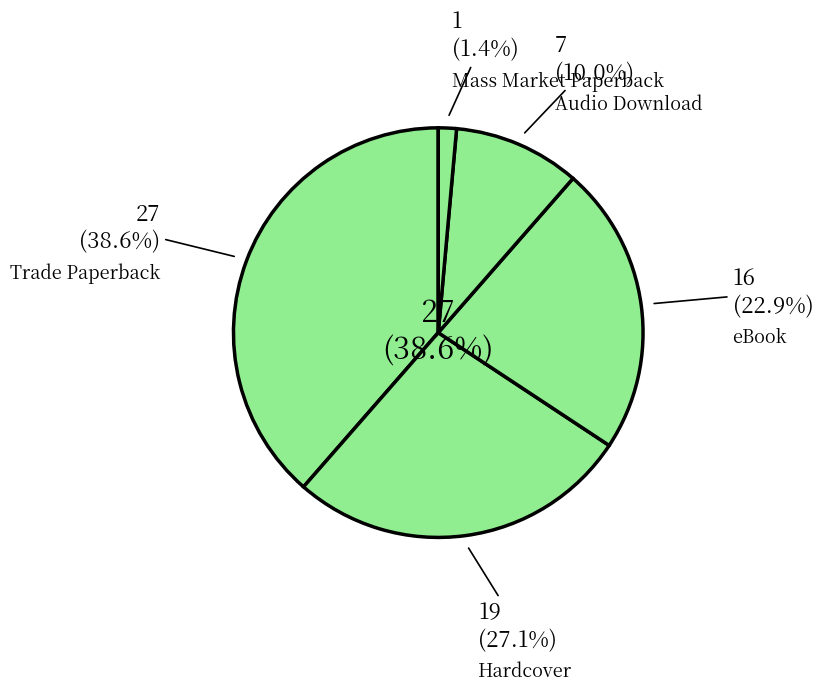

To the nearest percent, what percentage of the pie is Trade Paperback?

39%